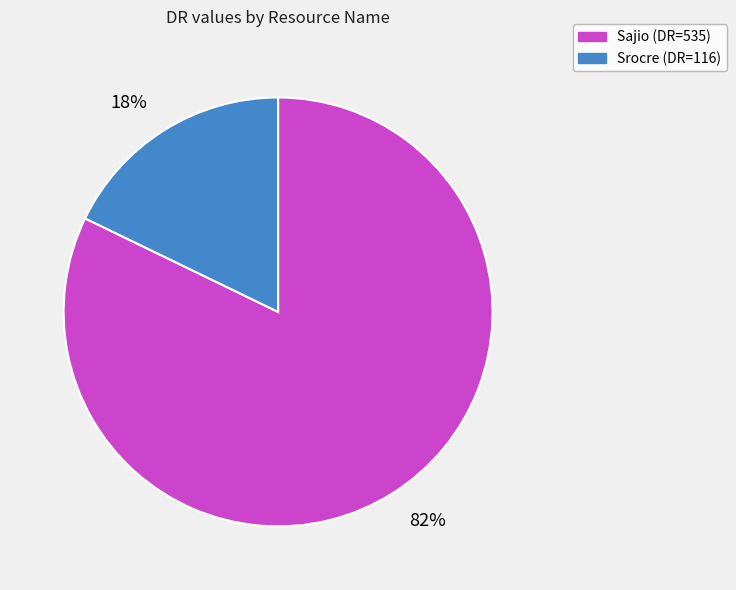

The Srocre slice represents 27% of the pie. True or false?

False